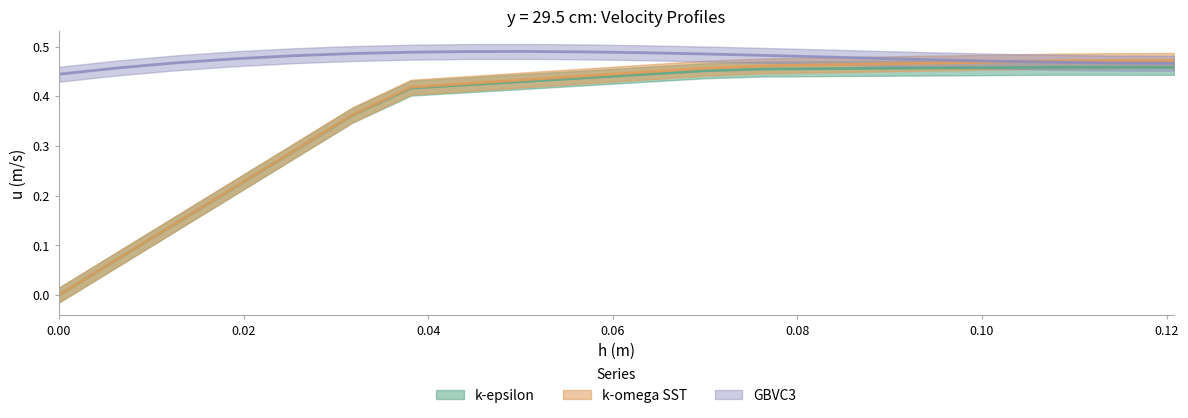

What is the average value of the GBVC3 series?

0.5